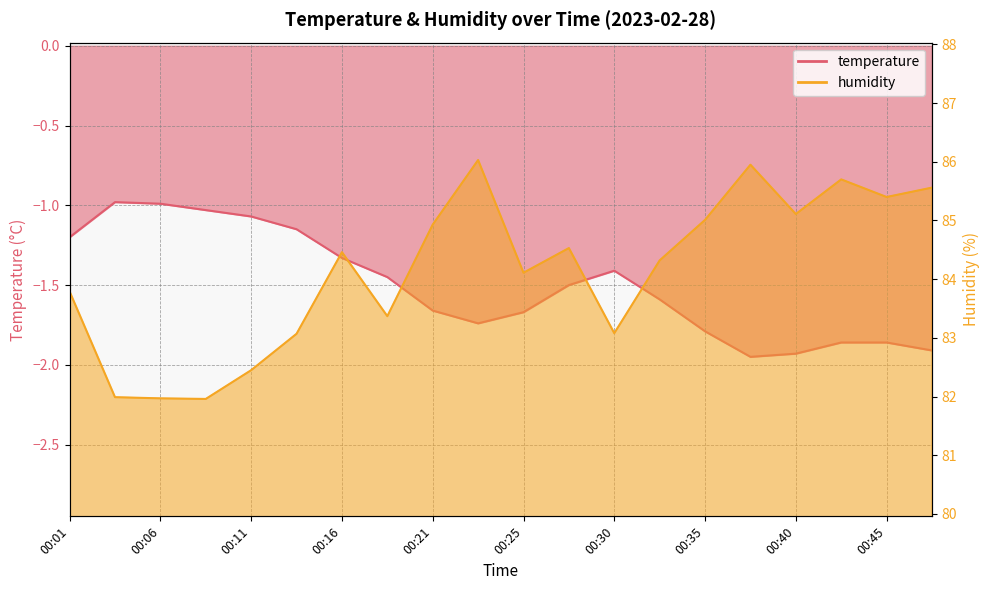

True or false: temperature has a value of -2.8 at 00:42.

False